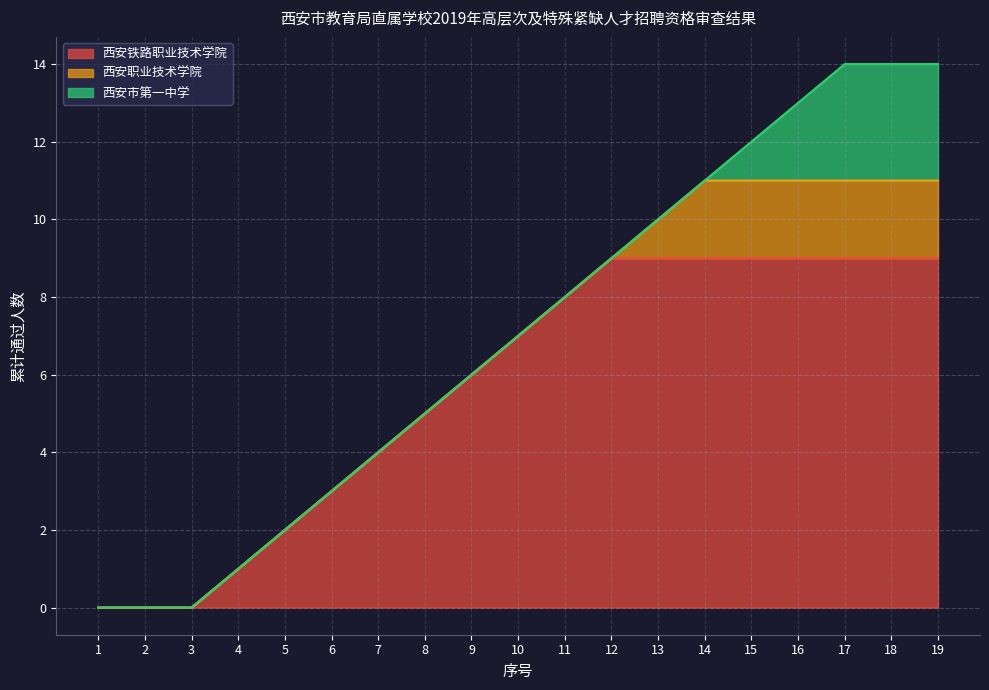

List the series in order of their peak value, lowest first.

西安职业技术学院, 西安市第一中学, 西安铁路职业技术学院